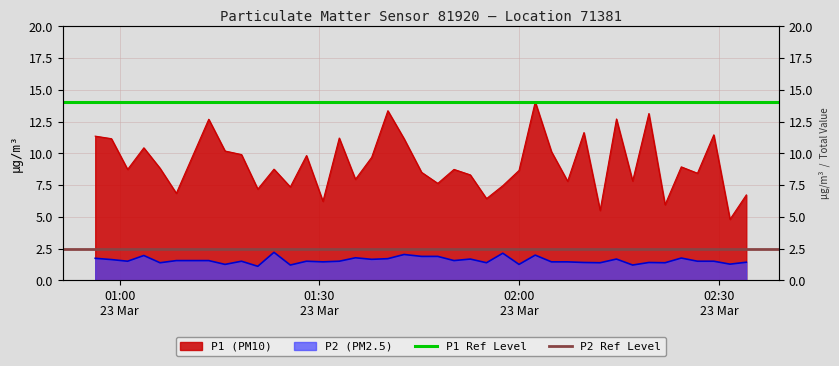

What is the sum of the P1 Ref Level values at 01:00
23 Mar and 01:30
23 Mar?

28.0